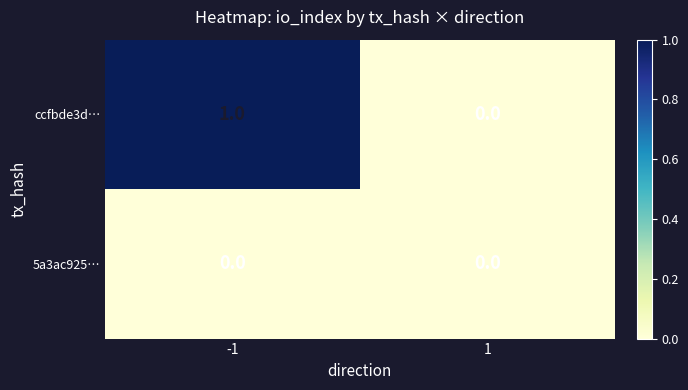

How many categories are shown in the chart?

2